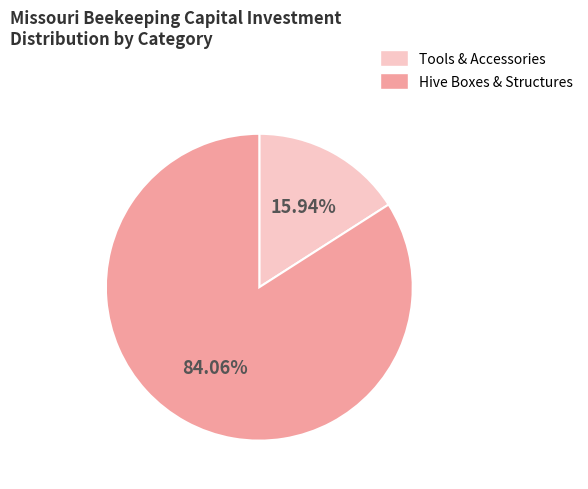

Count the number of slices in the pie.

2